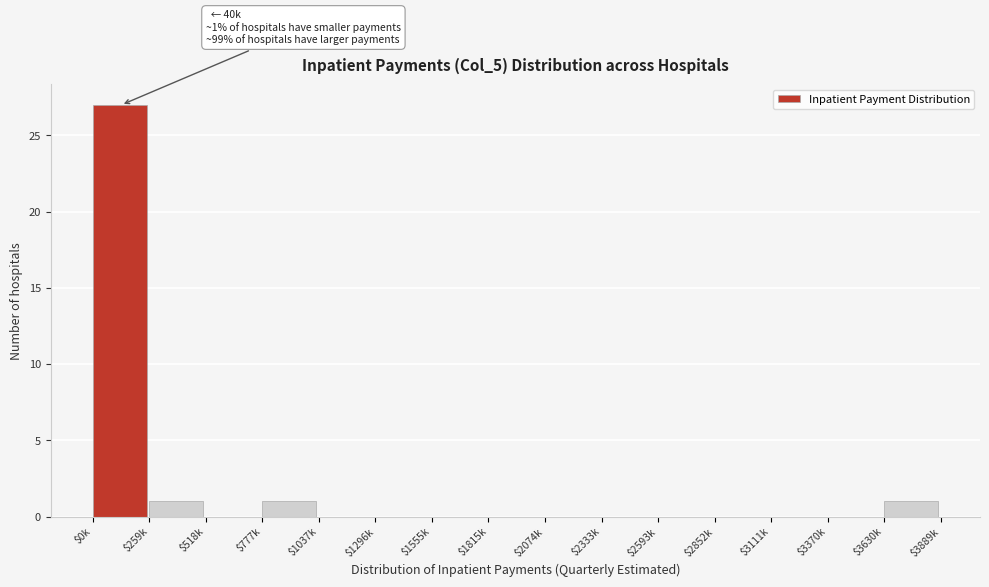

At which category does the chart reach its peak across all series?

$0k